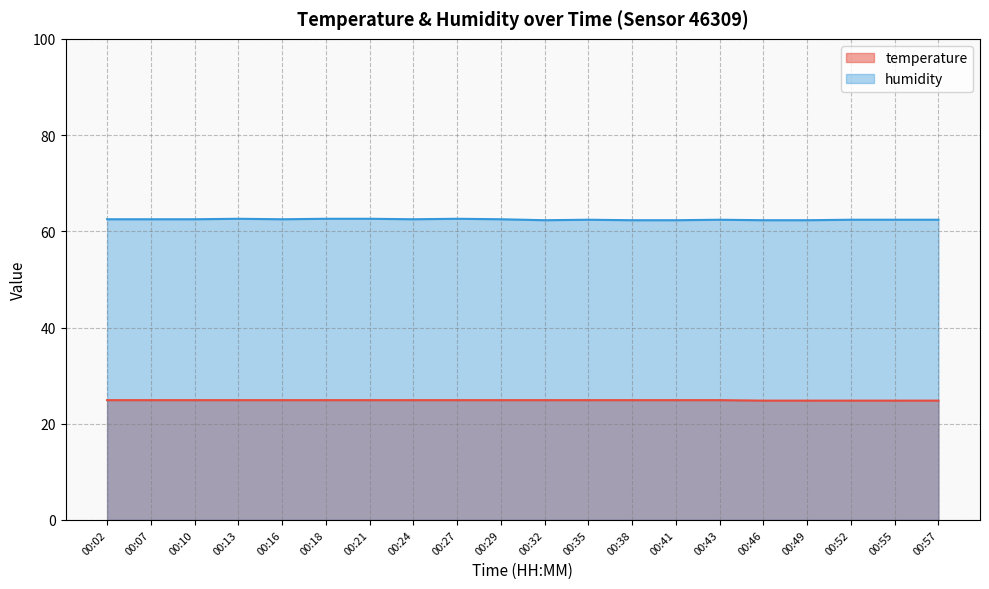

What value does the temperature series have at 00:02?

24.9